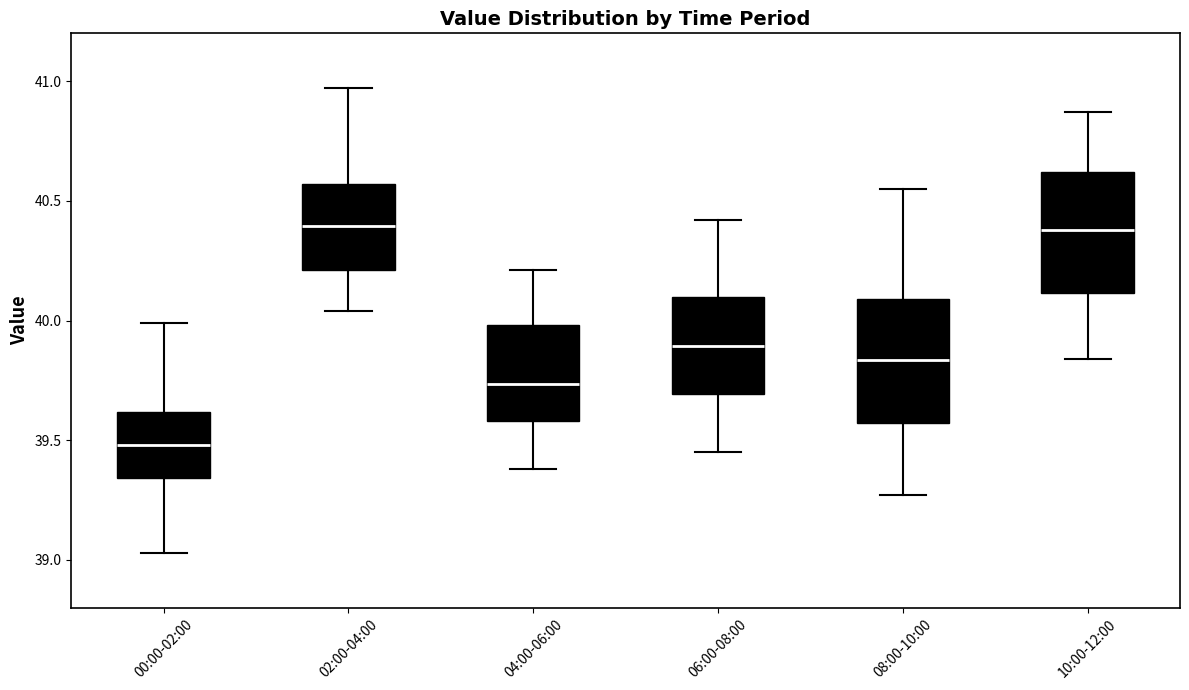

Which box has the lowest median line?

00:00-02:00